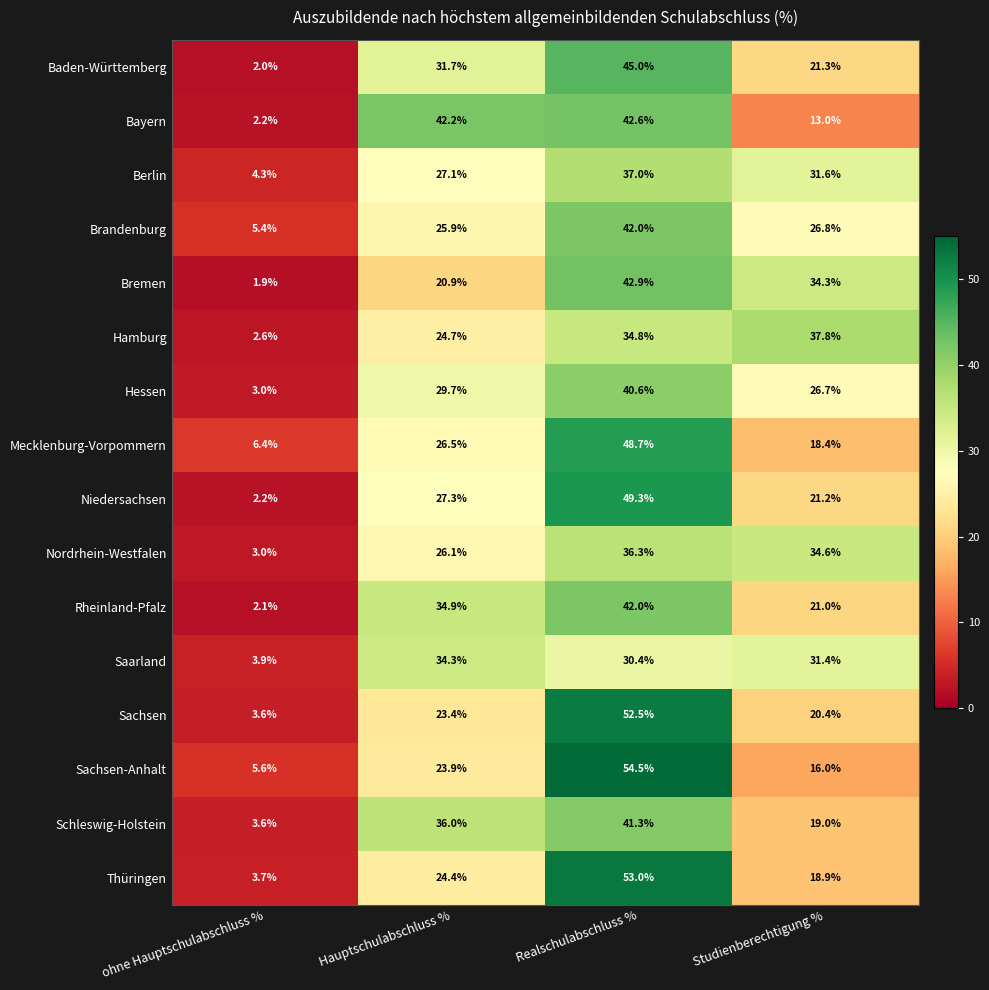

How many series are shown in this chart?

16